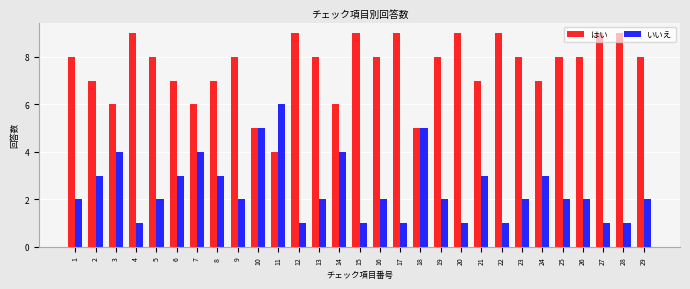

The value of いいえ at 3 is 7. True or false?

False